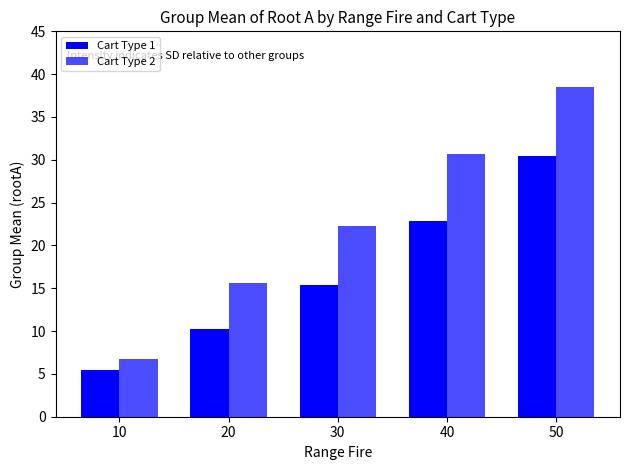

How many data points in Cart Type 2 are less than 22?

2